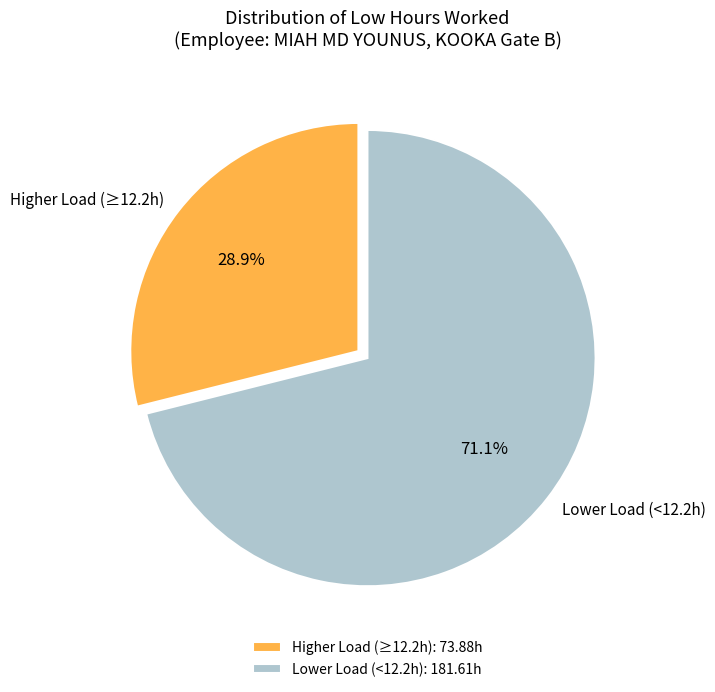

Count the number of slices in the pie.

2